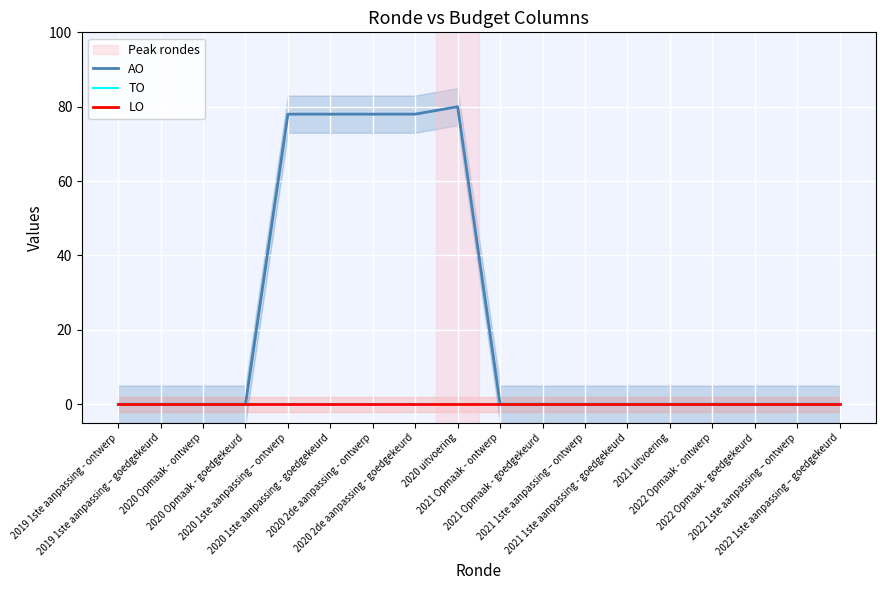

Reading right to left, transcribe all the data shown in this chart.

AO: 0	0	0	0	0	0	0	0	0	80	78	78	78	78	0	0	0	0
TO: 0	0	0	0	0	0	0	0	0	0	0	0	0	0	0	0	0	0
LO: 0	0	0	0	0	0	0	0	0	0	0	0	0	0	0	0	0	0